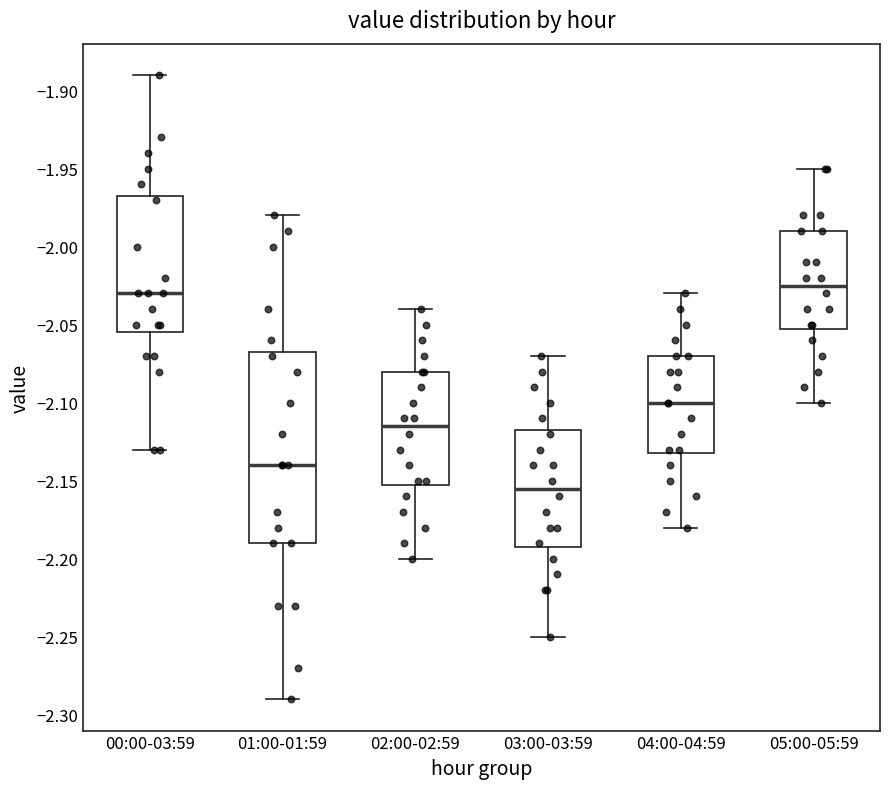

Where does the lower whisker of the box for 00:00-03:59 end on the y-axis? The values are not printed on the chart, so give them approximately, as read against the axis.

-2.130